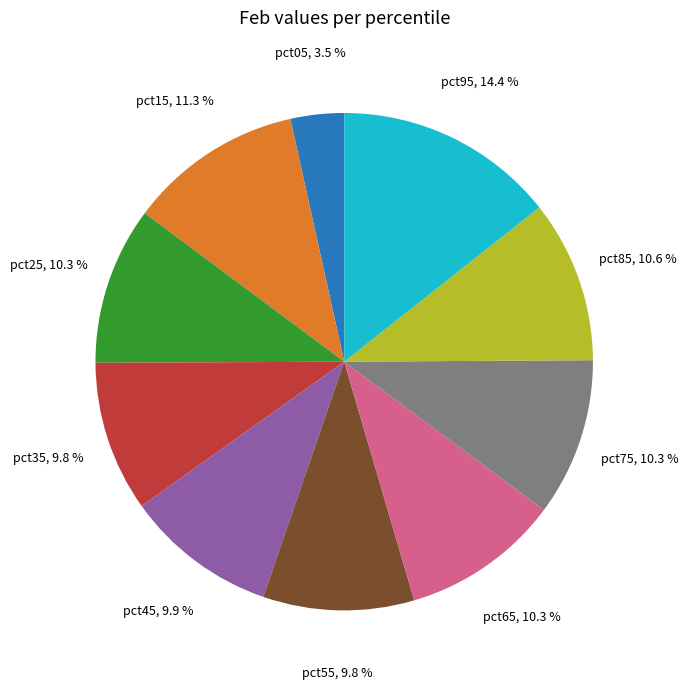

Between pct95 and pct55, which is larger?

pct95